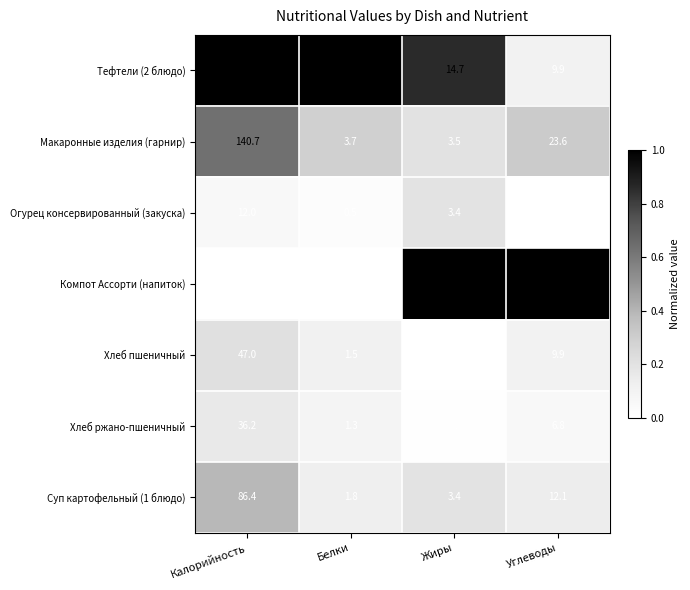

The value of Компот Ассорти (напиток) at Углеводы is 69.0. True or false?

True